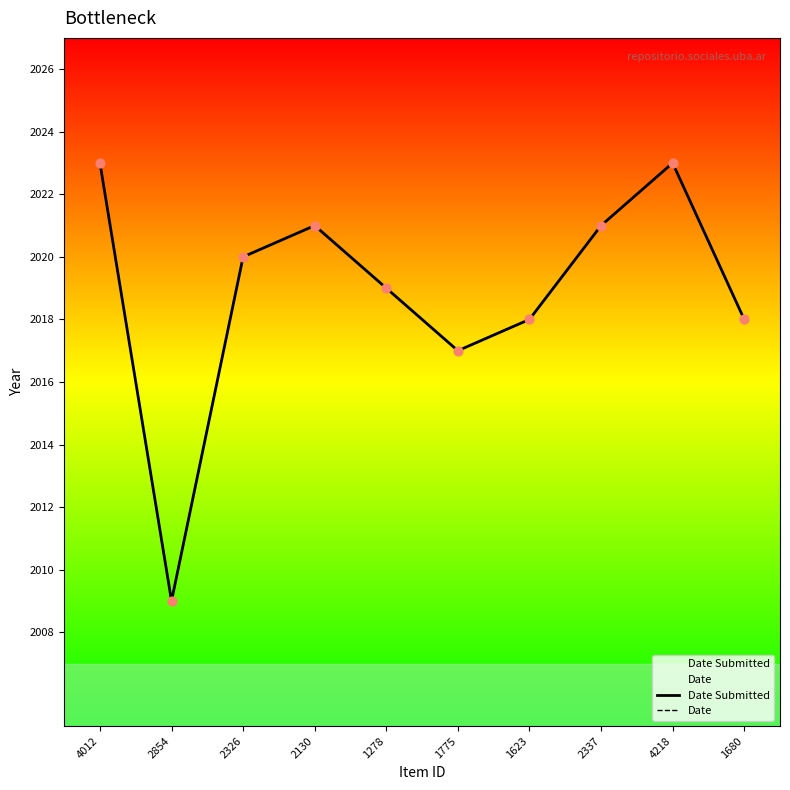

Which series has the largest total across all categories?

Date Submitted